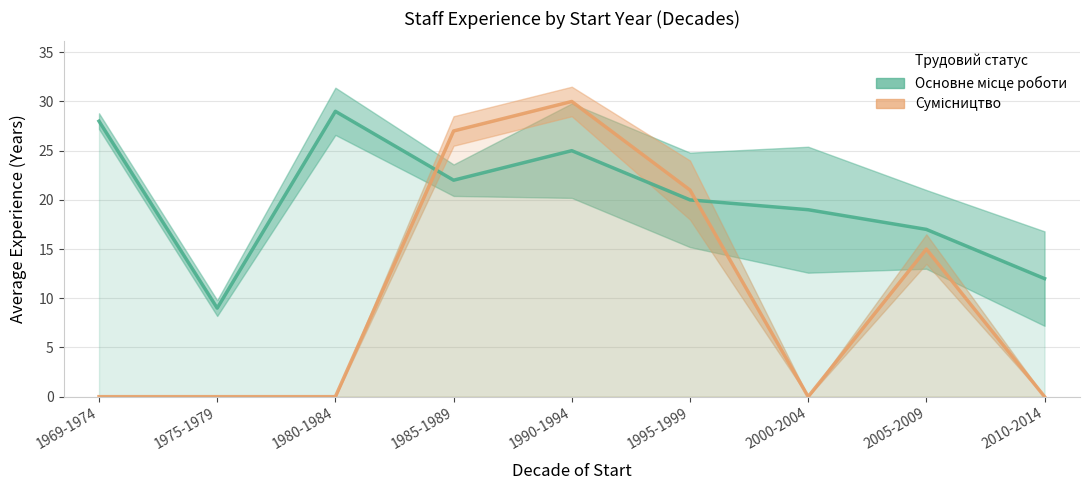

What is the value of the Основне місце роботи point at the 5th from the left?

25